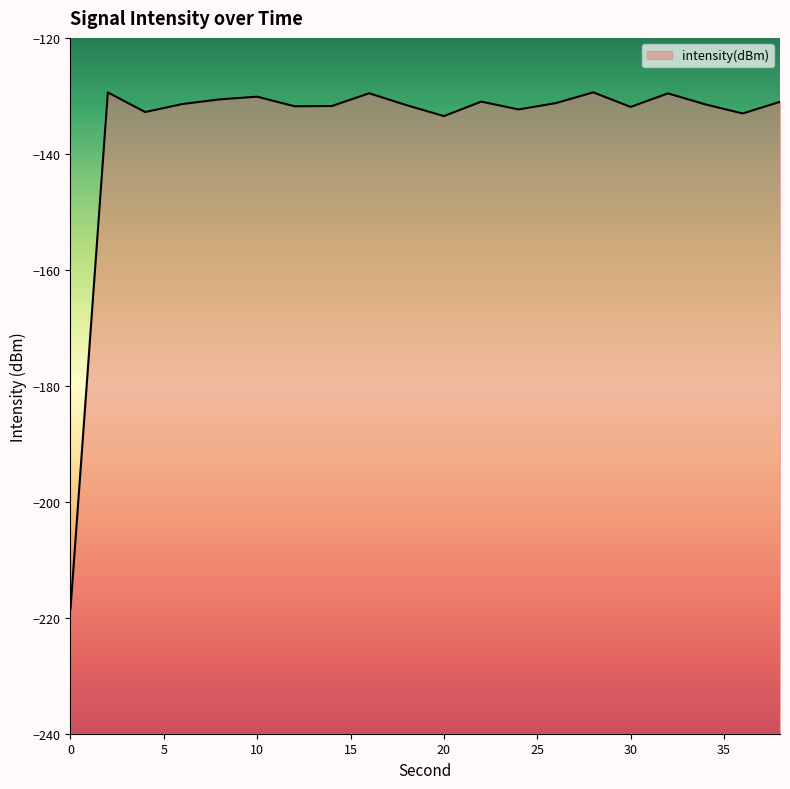

How many interior local valleys (lower than both neighbors) does the data have?

6